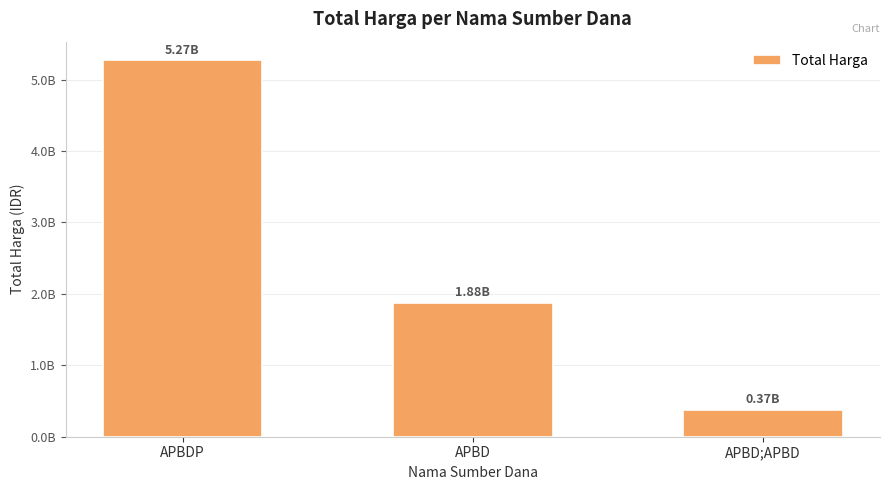

Where does the data first go above 1878704345?

APBDP